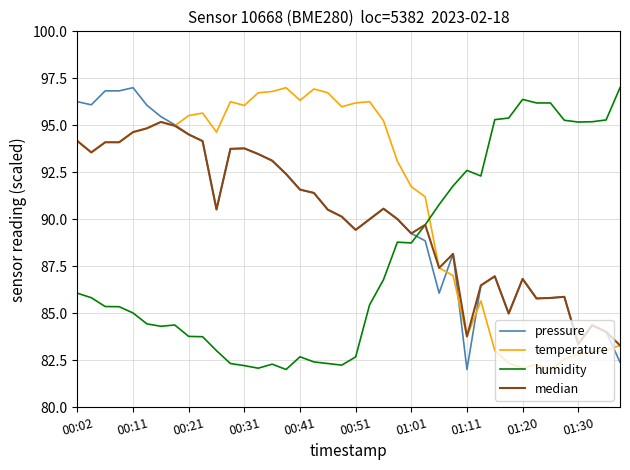

True or false: humidity and pressure cross at least once.

True